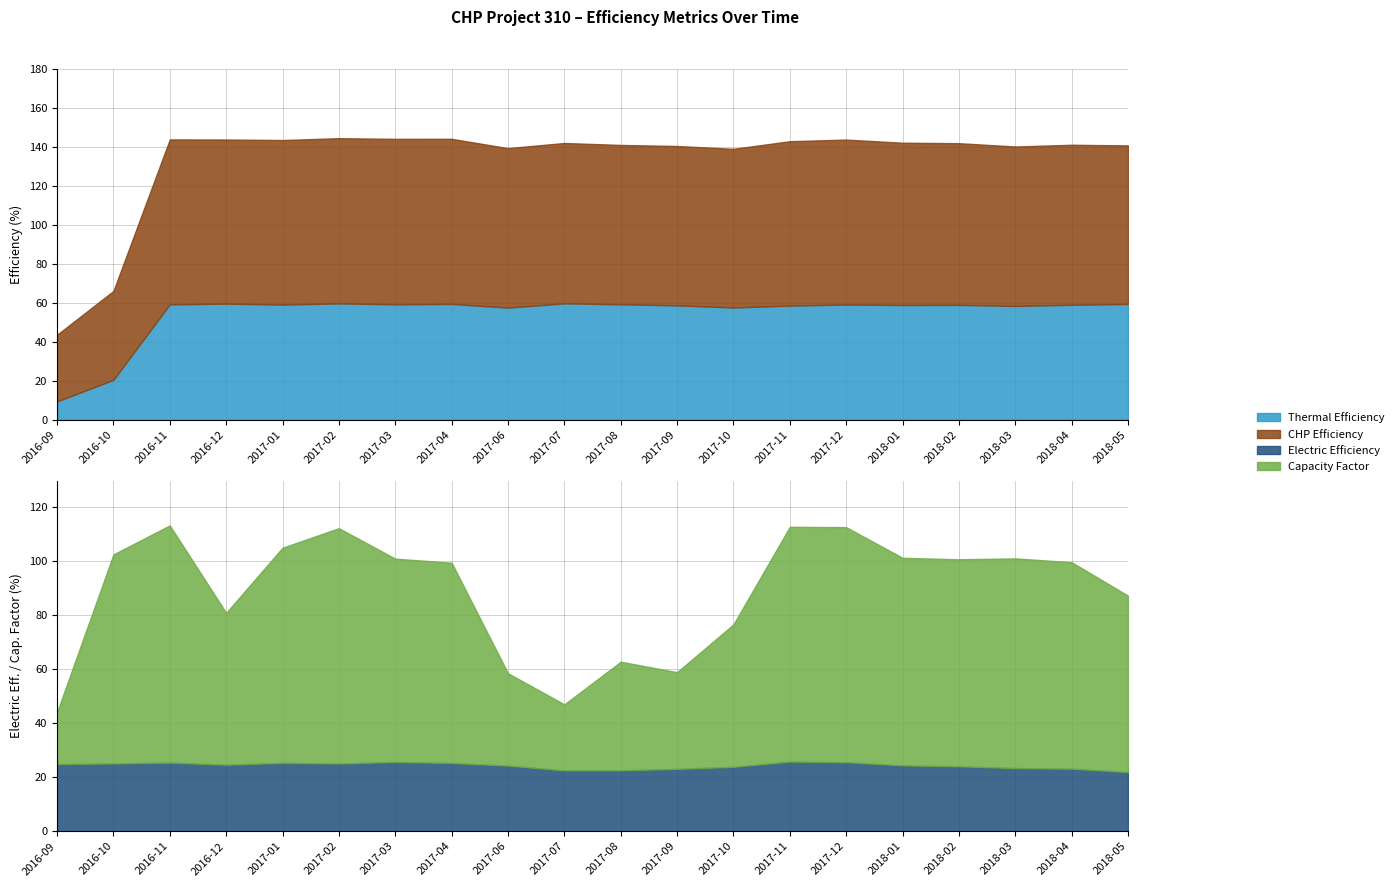

Which series has the widest spread of values?

Capacity Factor